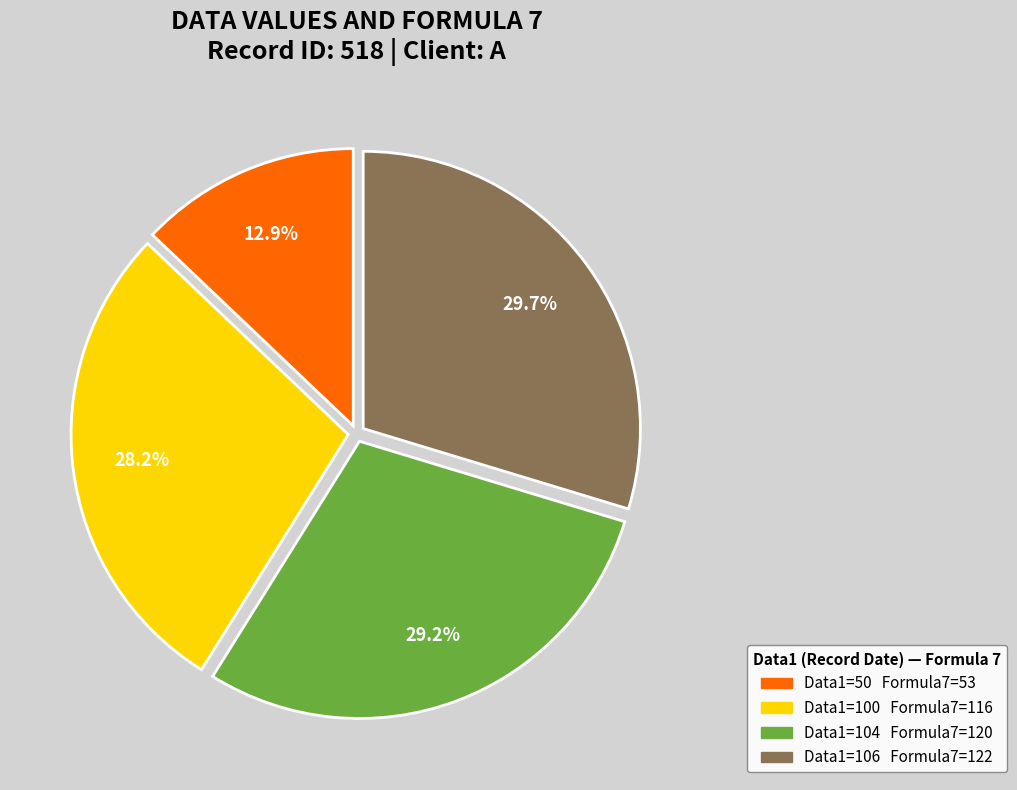

Does any single category account for the majority?

No